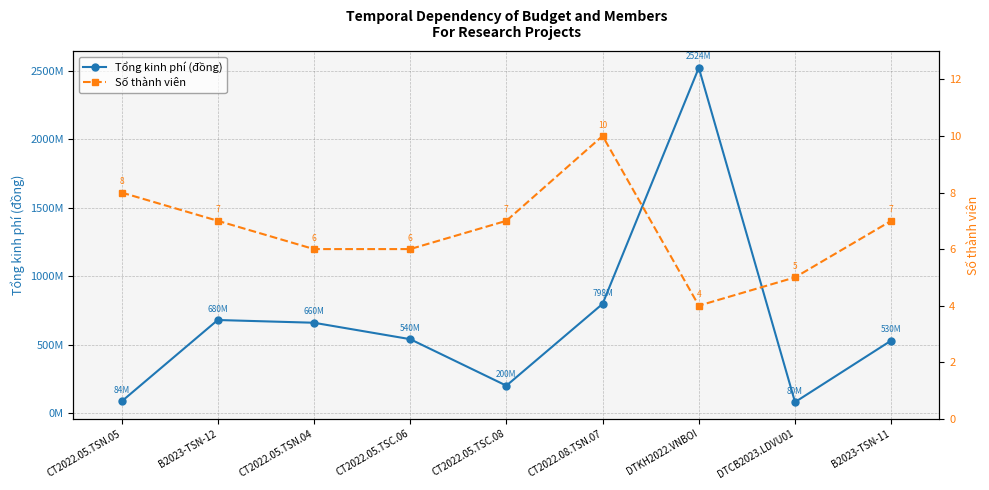

What is the approximate value of Tổng kinh phí (đồng) at DTCB2023.LDVU01, to the nearest 50?

80000000